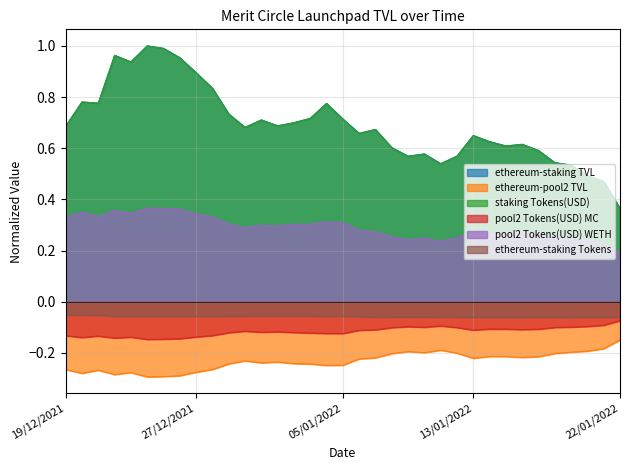

Count the pool2 Tokens(USD) WETH values in the range 0 to 1.

35